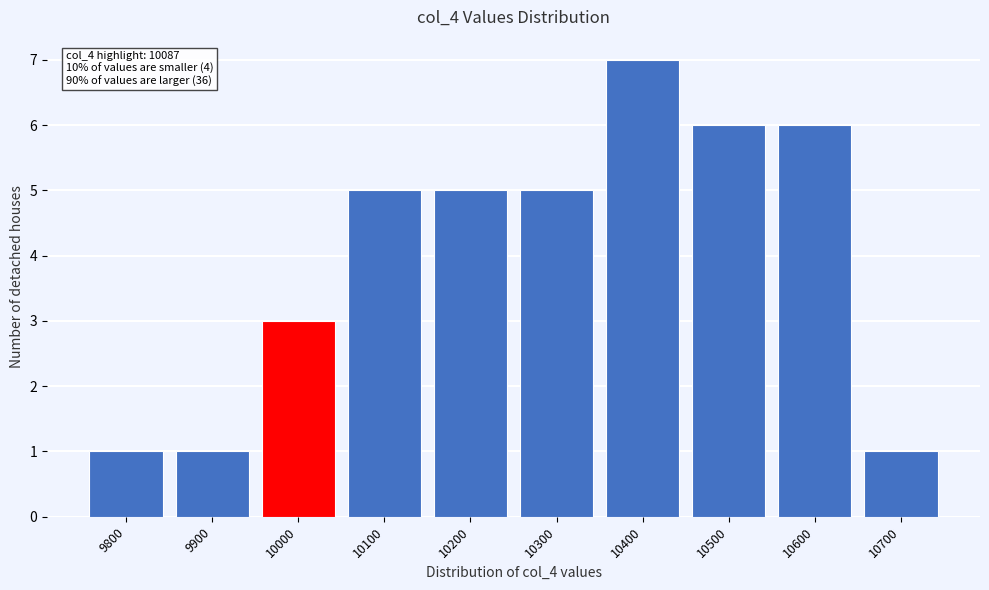

Reading left to right, extract all data points from this chart.

1	1	3	5	5	5	7	6	6	1